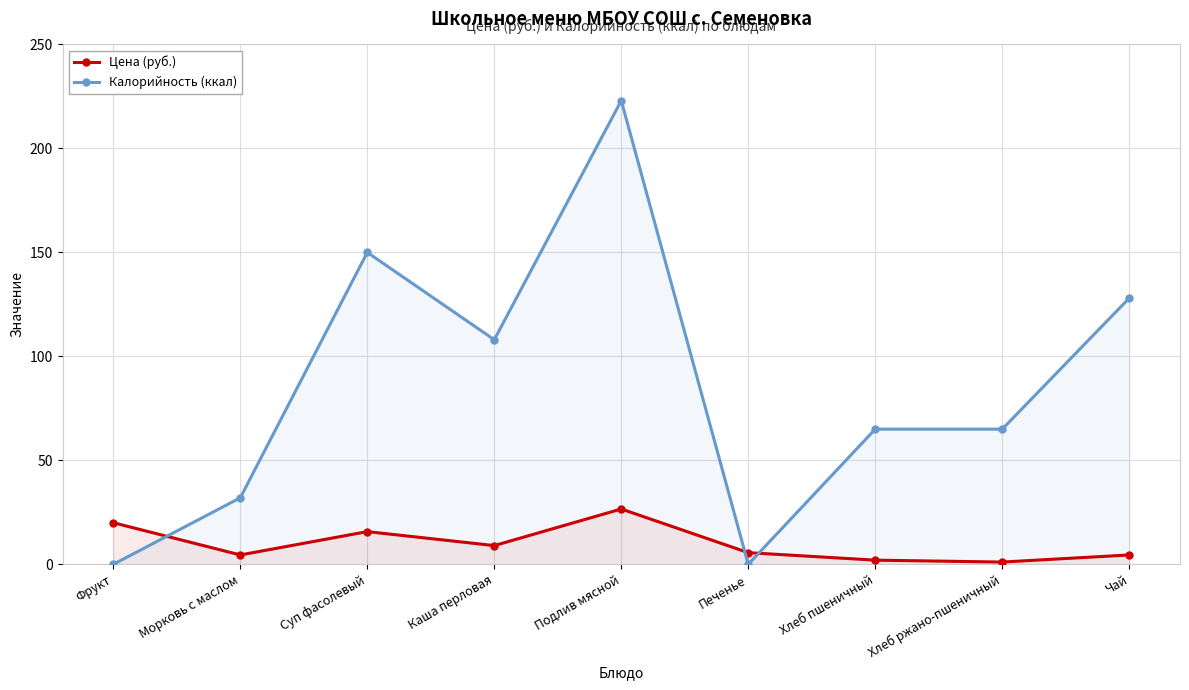

Between Хлеб ржано-пшеничный and Хлеб пшеничный, which is larger?

Хлеб пшеничный